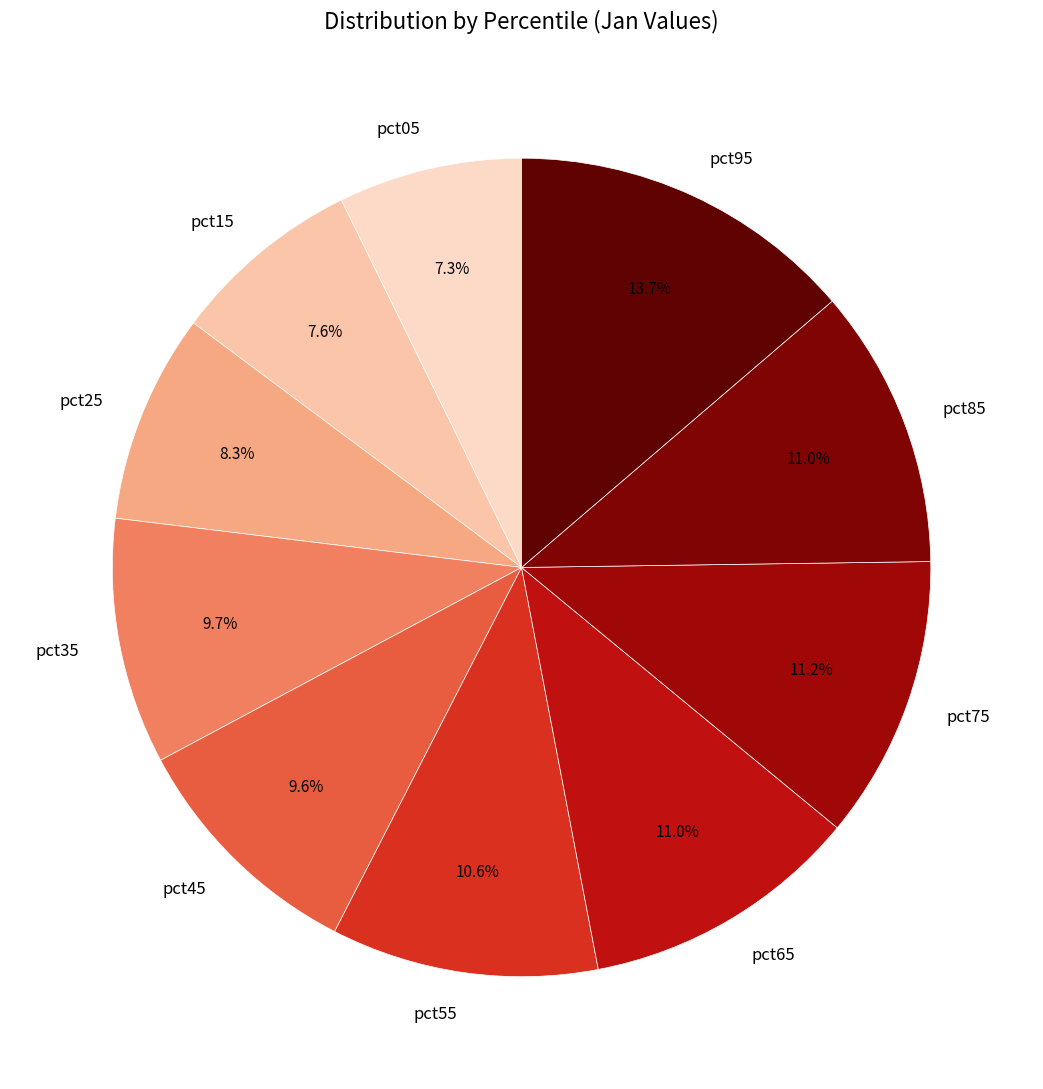

What percentage is the pct05 slice, to the nearest percent?

7%